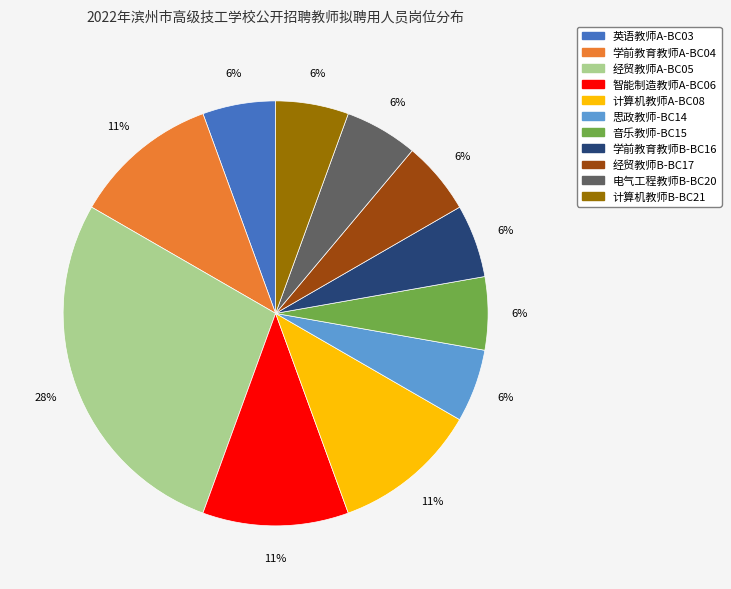

To the nearest percent, what percentage of the pie is 智能制造教师A-BC06?

11%